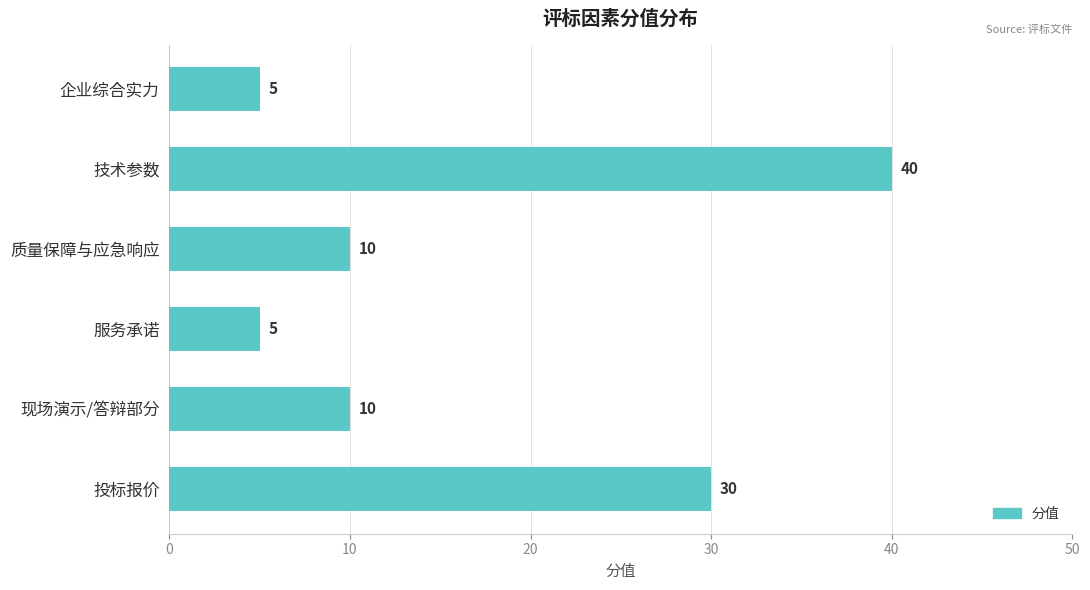

What is the change in value from 企业综合实力 to 现场演示/答辩部分?

+5